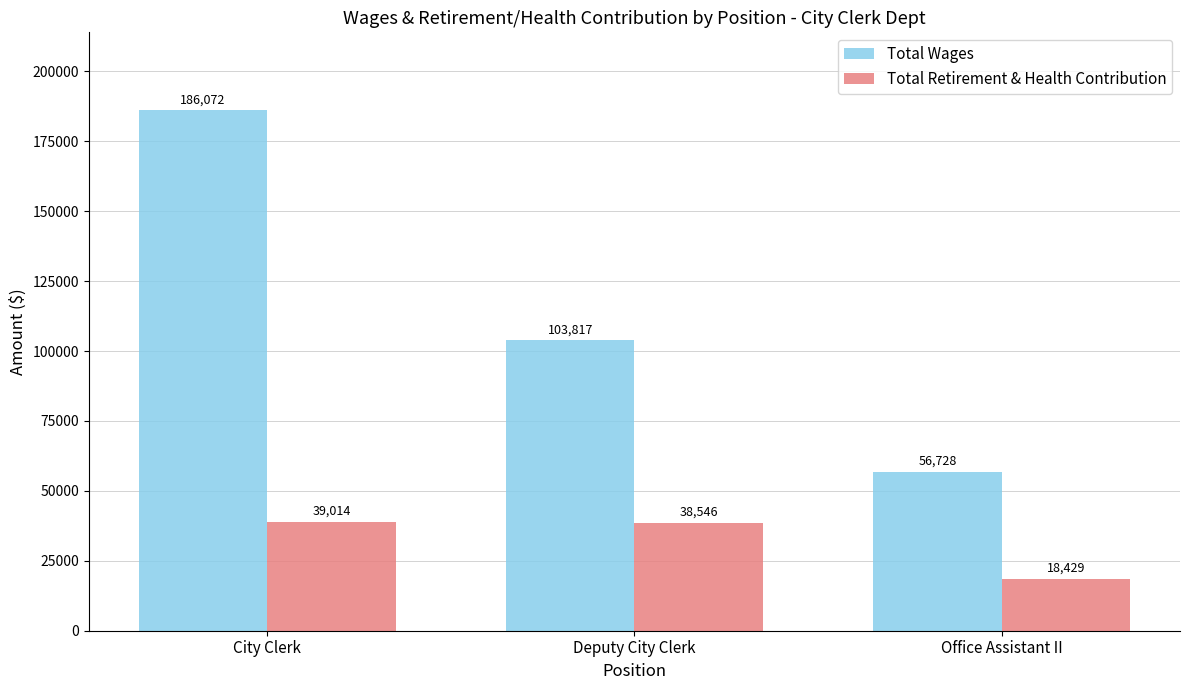

What is the value of the Total Retirement & Health Contribution bar at the 2nd from the left?

38546